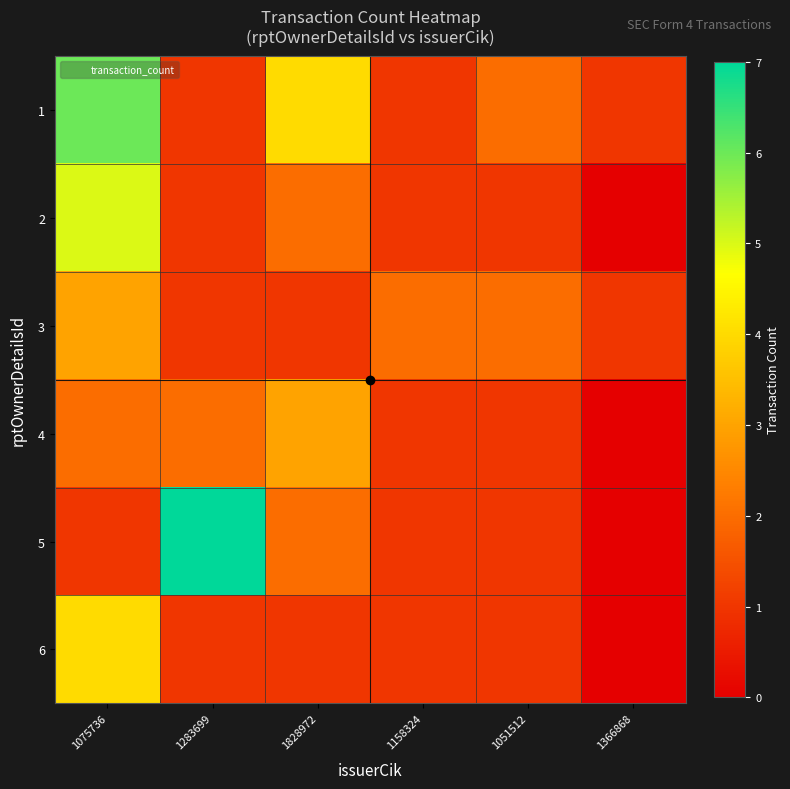

How many series are shown in this chart?

6